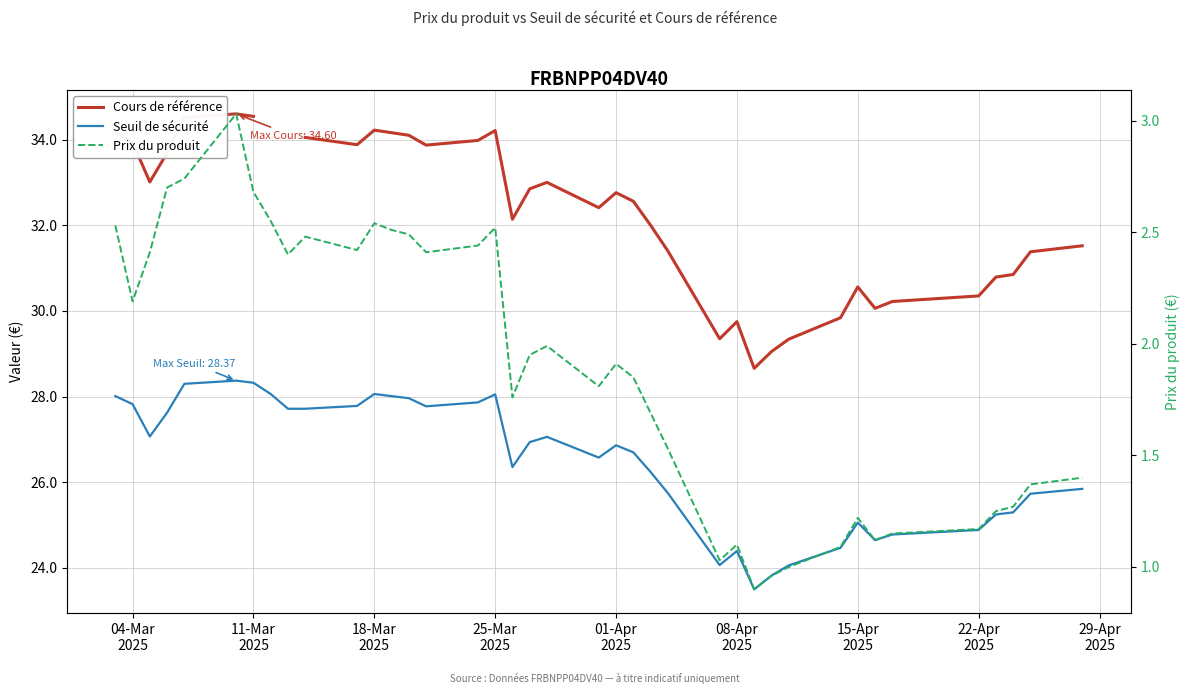

What is the maximum value shown in the chart?

34.6